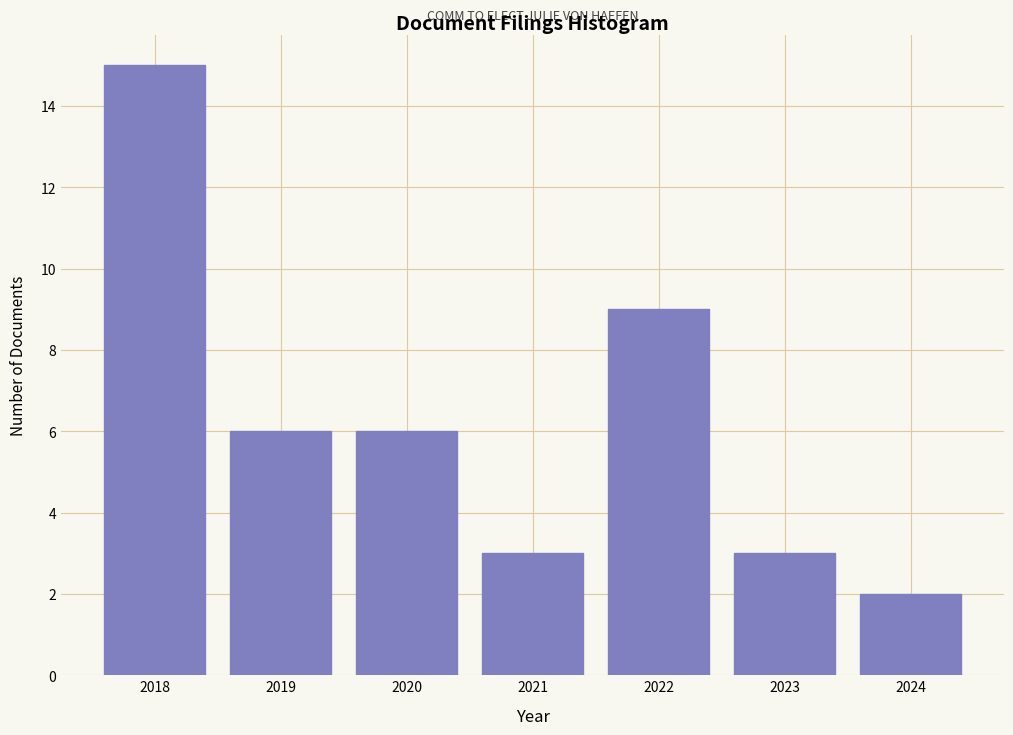

Reading left to right, list all the values displayed in this chart.

2018=15	2019=6	2020=6	2021=3	2022=9	2023=3	2024=2